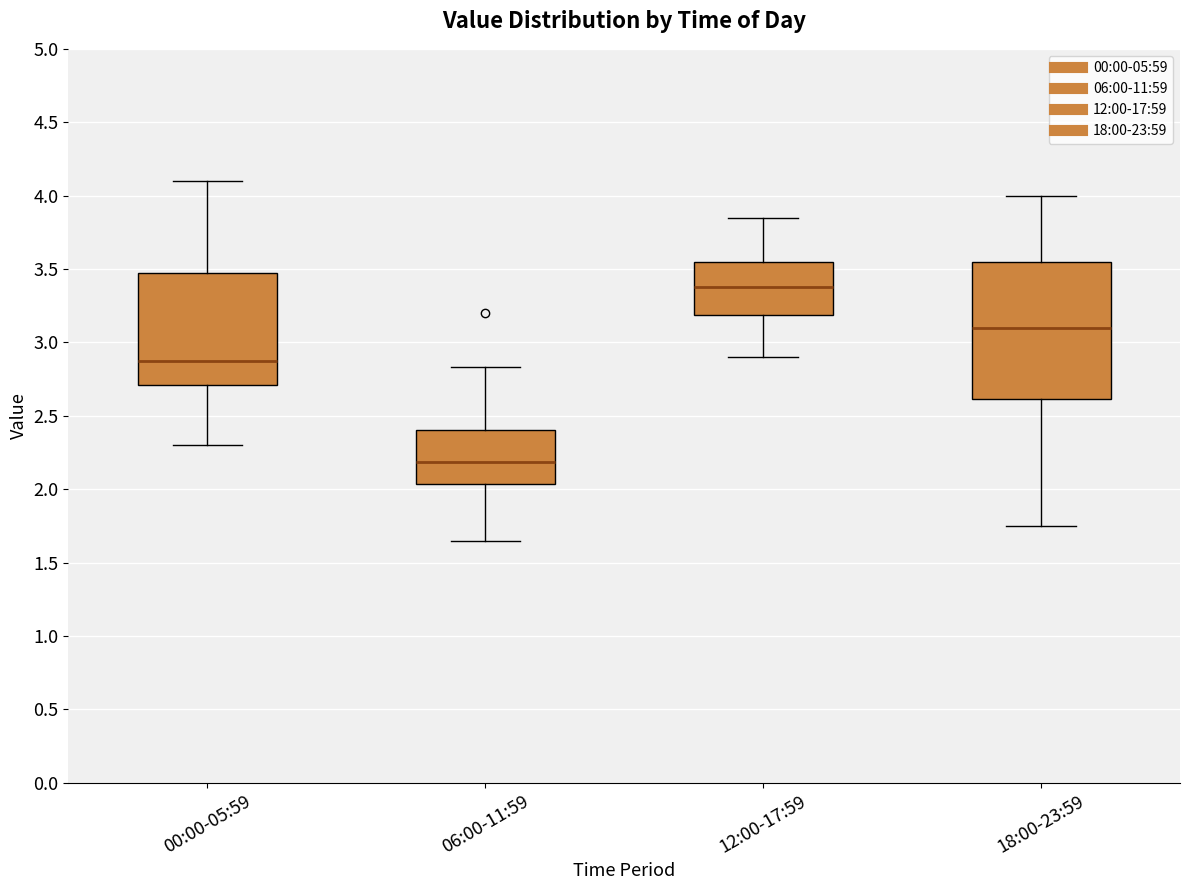

Reading left to right, transcribe this box plot: for each box, give where its median line is, the range the box spans, and where its two whiskers end, as read against the y-axis. The values are not printed on the chart, so give them approximately, as read against the axis.

00:00-05:59: median 2.90, box 2.70 to 3.45, whiskers 2.30 to 4.10
06:00-11:59: median 2.20, box 2.05 to 2.40, whiskers 1.65 to 2.85
12:00-17:59: median 3.40, box 3.20 to 3.55, whiskers 2.90 to 3.85
18:00-23:59: median 3.10, box 2.60 to 3.55, whiskers 1.75 to 4.00